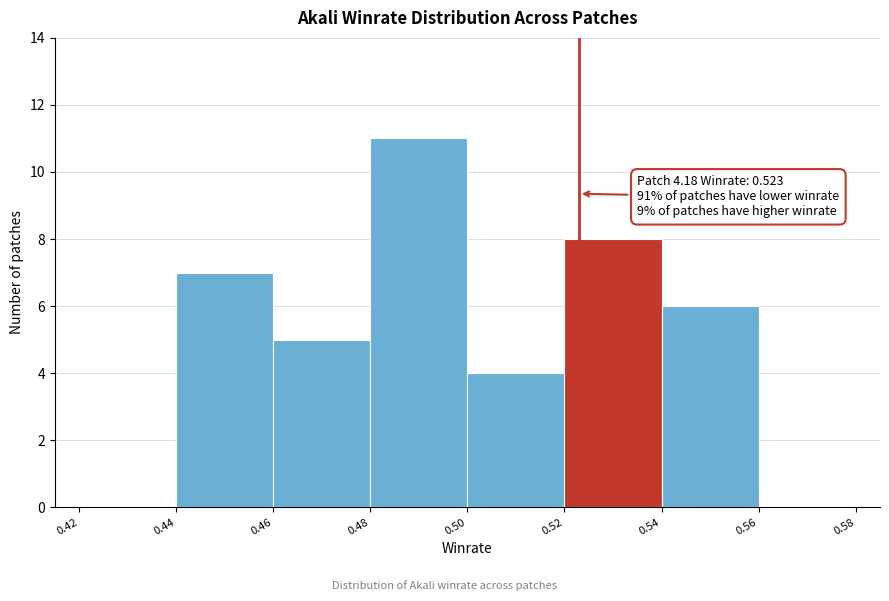

Over which range of the x-axis is the bar tallest?

0.48 to 0.50